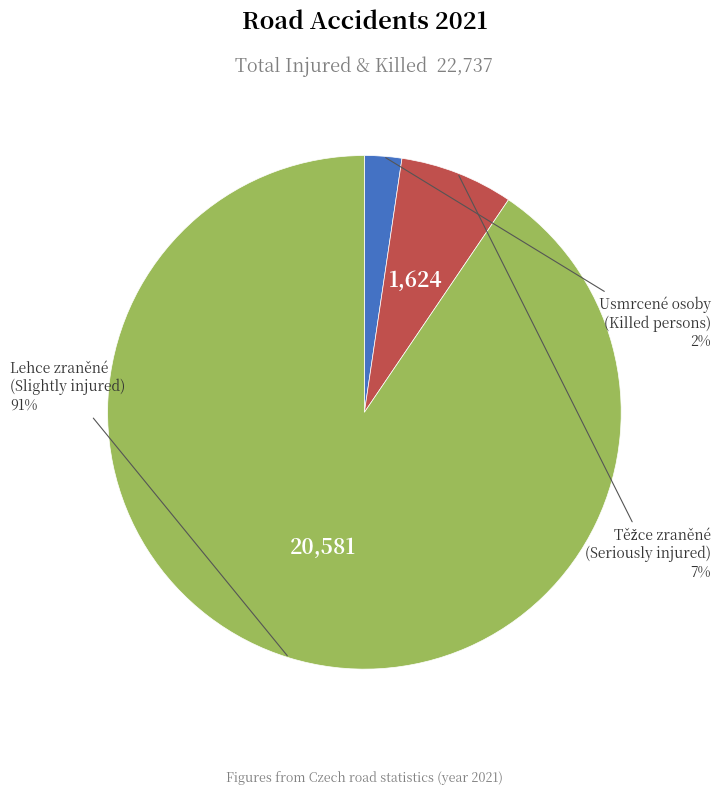

To the nearest percent, what is the average slice percentage?

33%